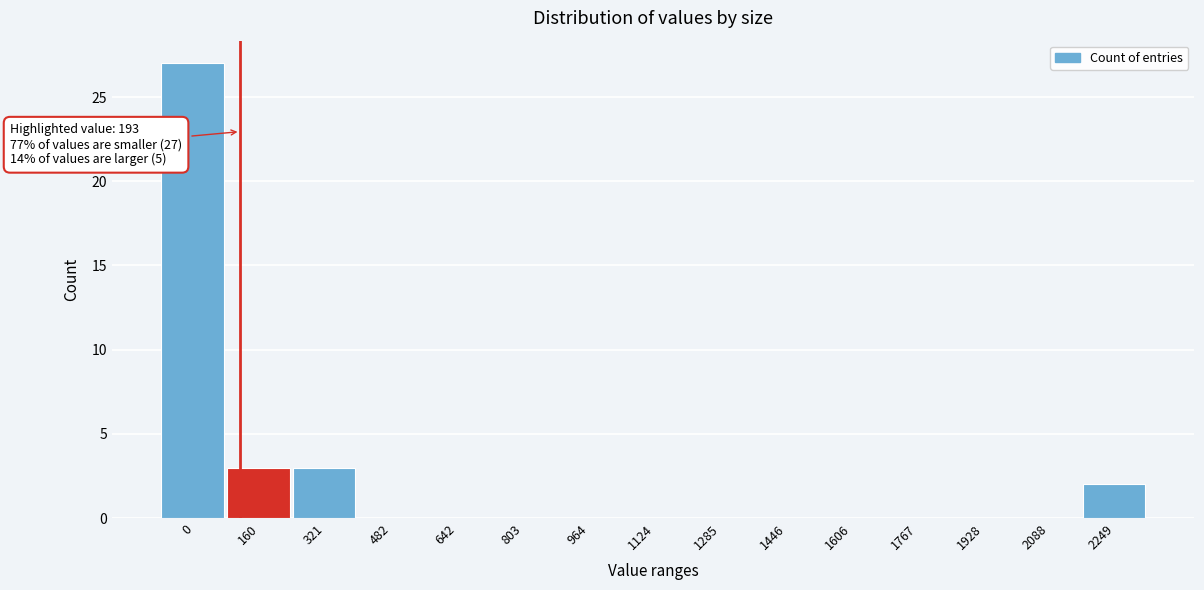

Reading right to left, list all the values displayed in this chart.

2249=2	2088=0	1928=0	1767=0	1606=0	1446=0	1285=0	1124=0	964=0	803=0	642=0	482=0	321=3	160=3	0=27